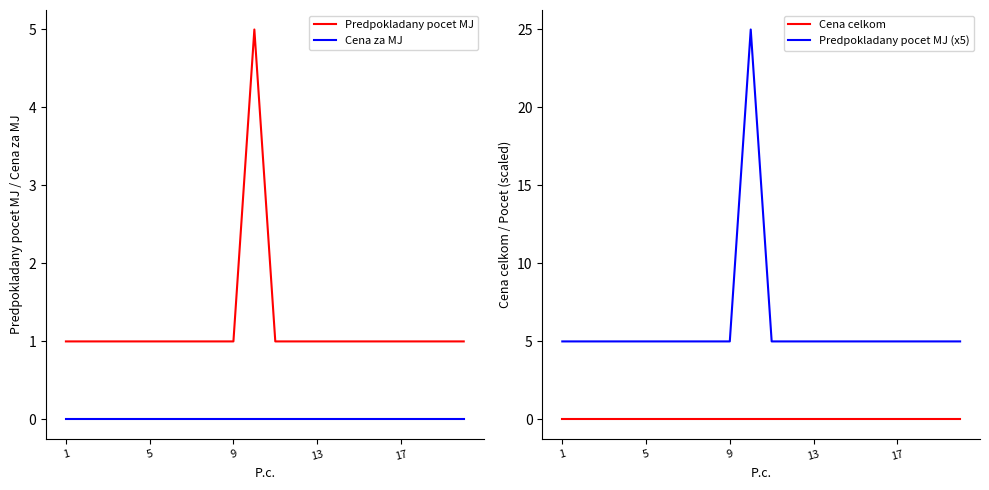

Reading left to right, extract all data points from this chart.

Predpokladany pocet MJ: 1	1	1	1	1	1	1	1	1	5	1	1	1	1	1	1	1	1	1	1
Cena za MJ: 0	0	0	0	0	0	0	0	0	0	0	0	0	0	0	0	0	0	0	0
Cena celkom: 0	0	0	0	0	0	0	0	0	0	0	0	0	0	0	0	0	0	0	0
Predpokladany pocet MJ (x5): 5	5	5	5	5	5	5	5	5	25	5	5	5	5	5	5	5	5	5	5